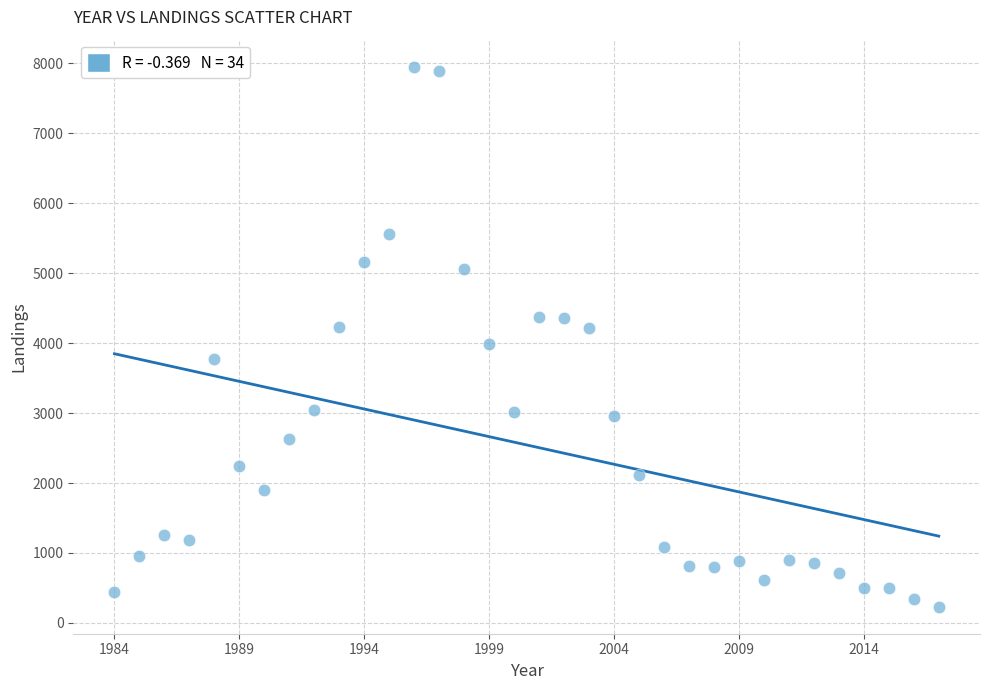

What is the range of X values (max minus min)?

33